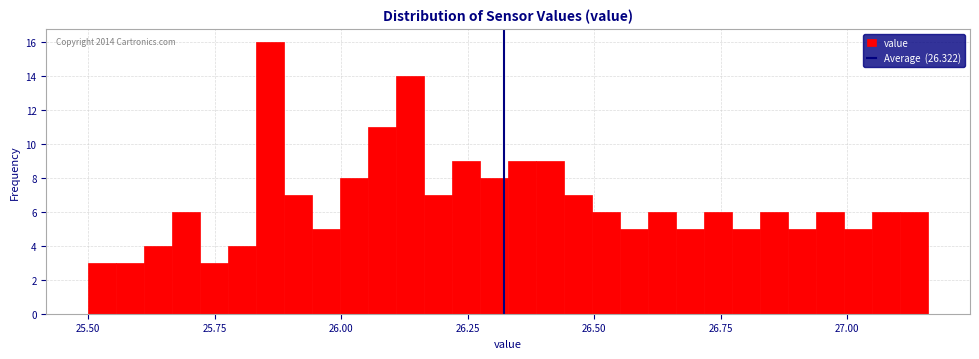

Around what value on the x-axis is the tallest bar? Give the approximate position of its centre, as read against the axis.

25.85